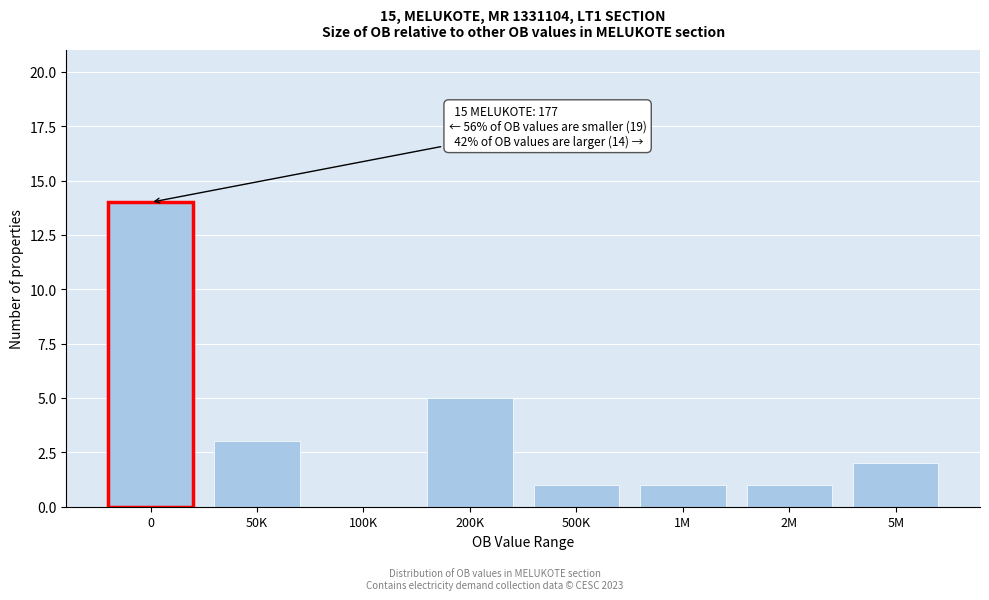

Reading left to right, extract all data points from this chart.

0=14	50K=3	100K=0	200K=5	500K=1	1M=1	2M=1	5M=2